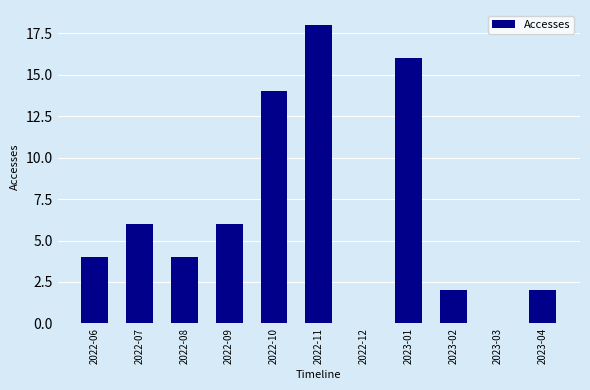

What is the sum of the values at 2022-12 and 2022-10?

14